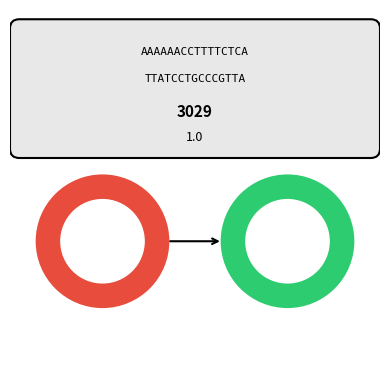

Does any single category account for the majority?

No